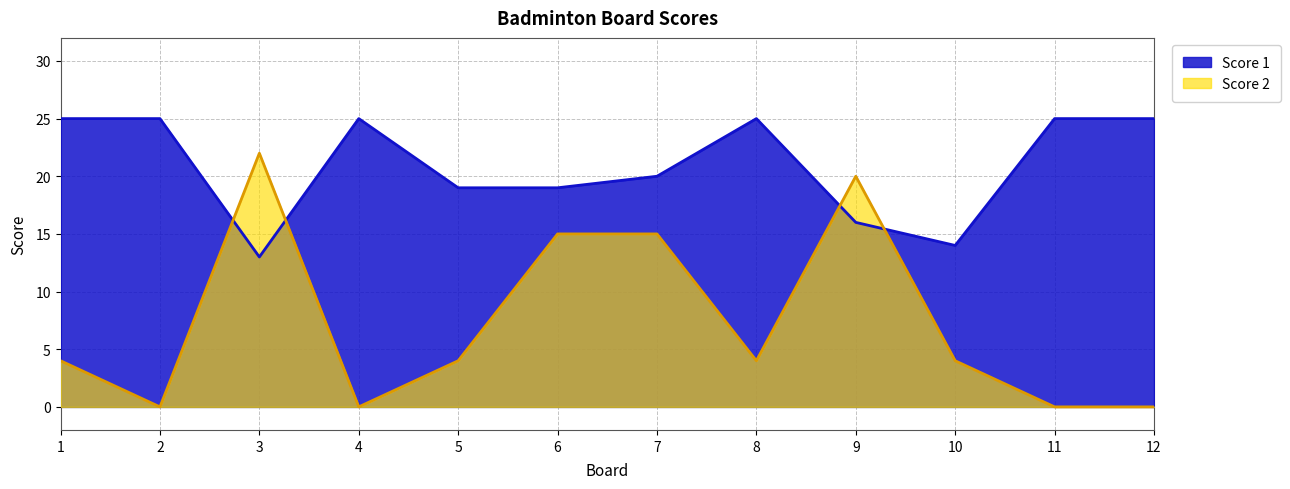

How many lines are shown in the chart?

2